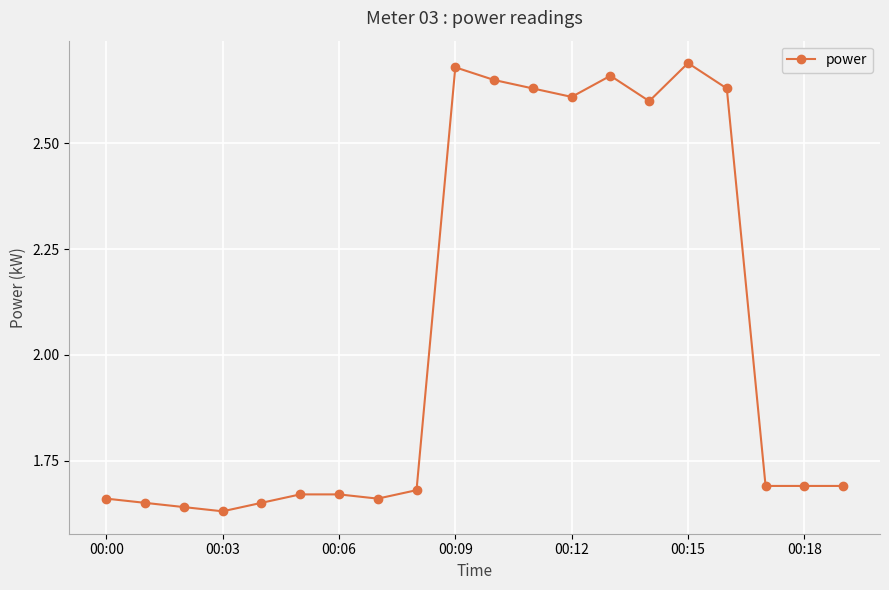

True or false: there are more than 2 points higher than both neighbors.

True